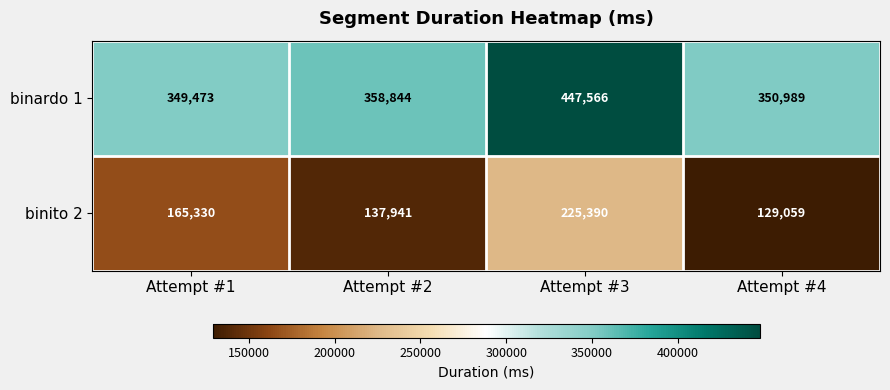

What is the maximum value for binito 2?

225390